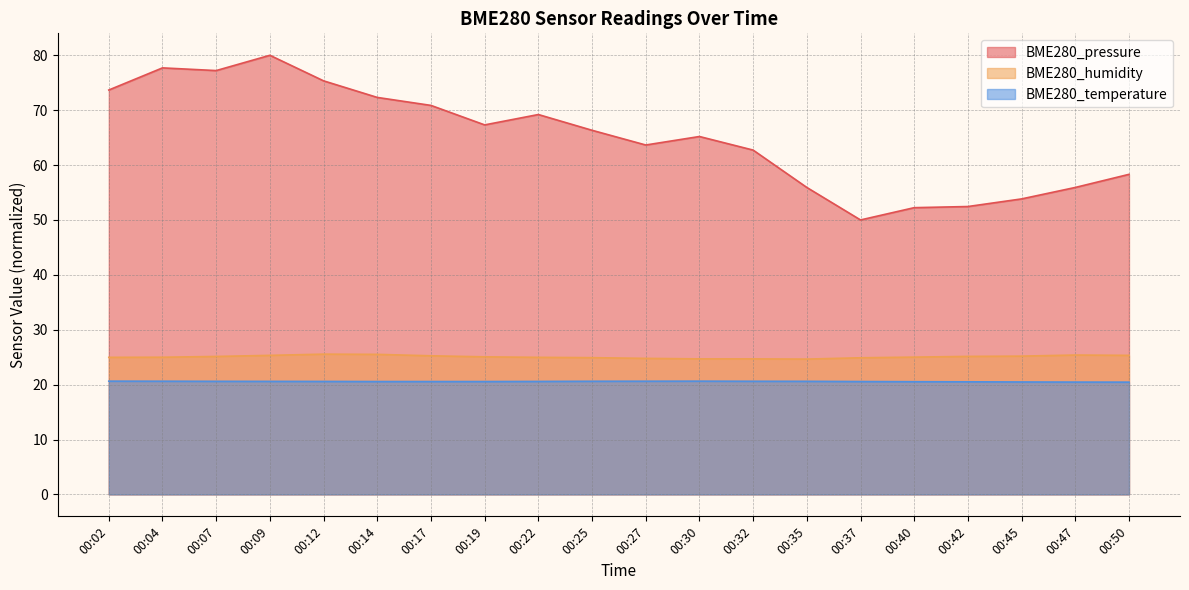

True or false: BME280_humidity and BME280_temperature intersect in this chart.

False